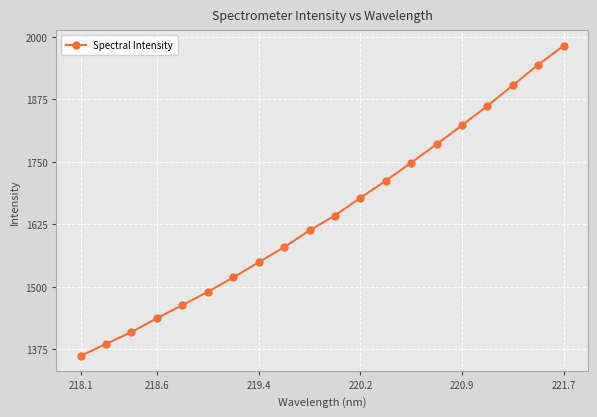

What is the smallest value displayed?

1361.4